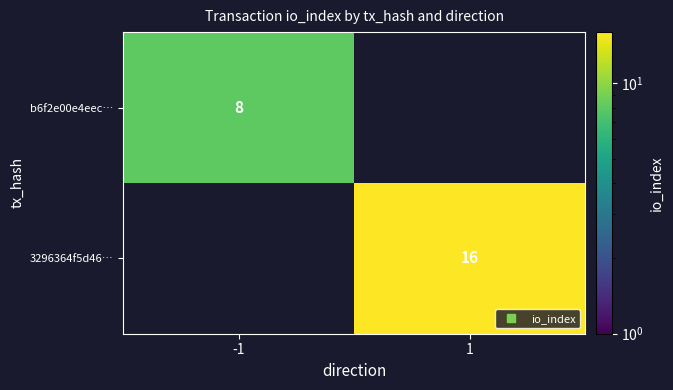

What is the average value of the 3296364f5d46… series?

8